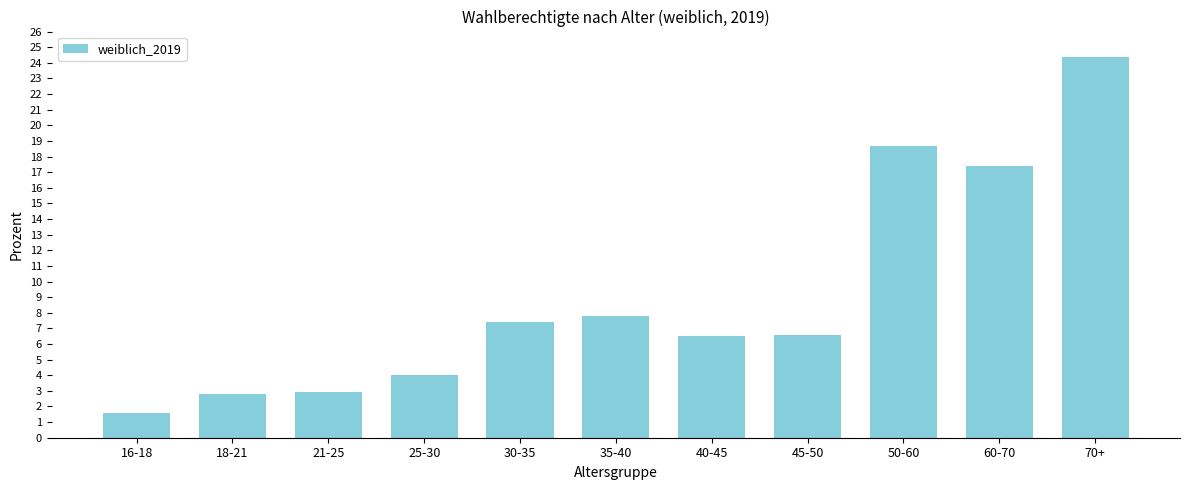

At which label does the data first exceed 6?

30-35